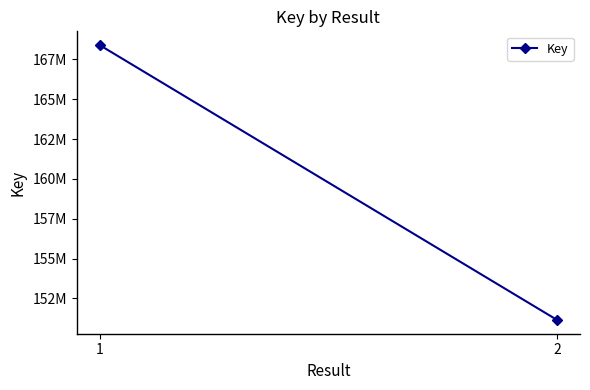

What is the approximate value at 2?

151146582